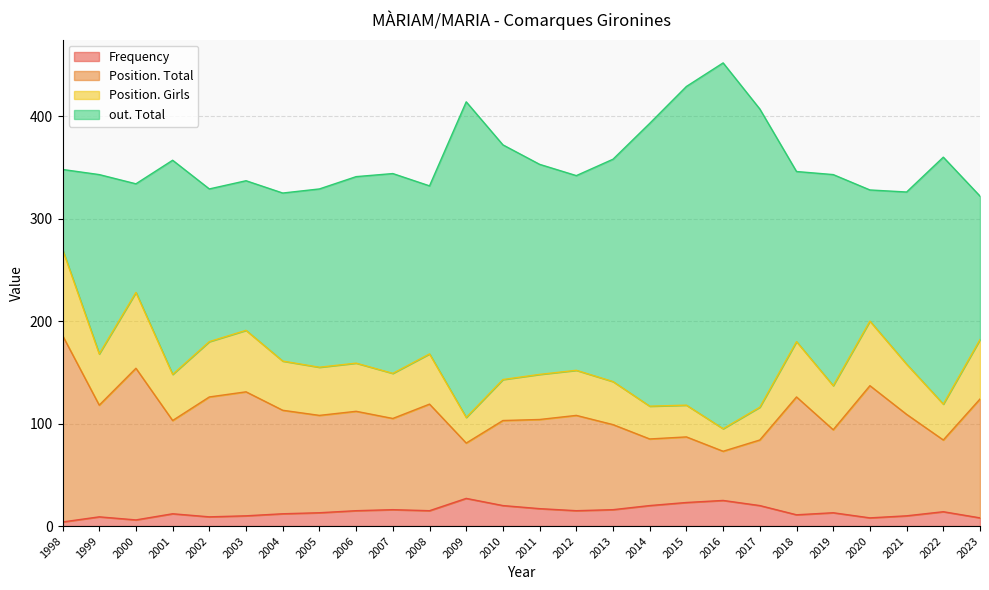

The value of Frequency at 2007 is 6. True or false?

False